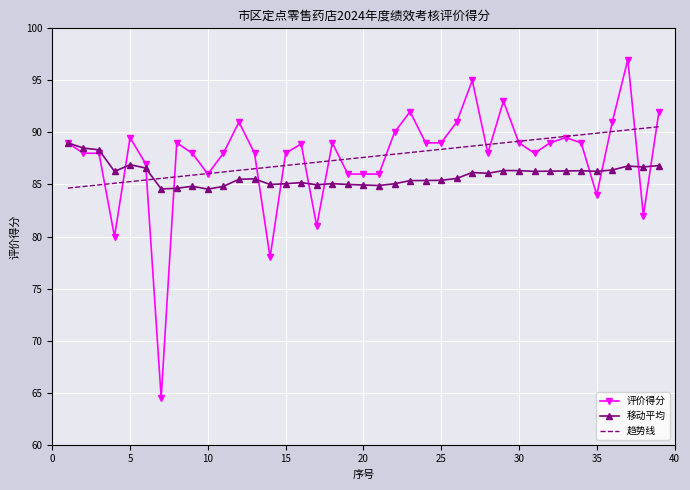

What is the lowest value of the 评价得分 series?

64.5